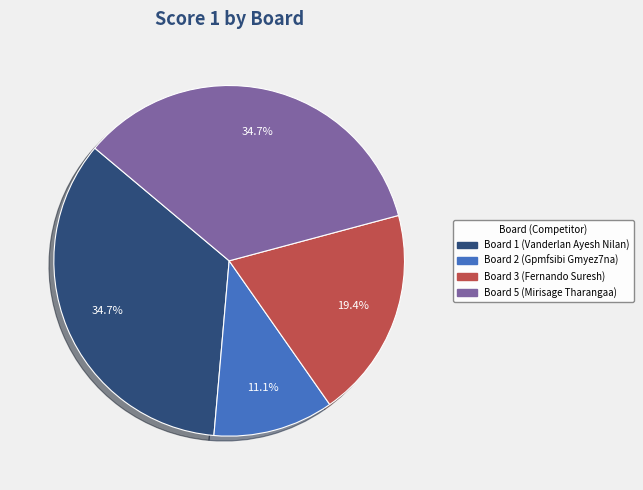

Is there a majority slice in this chart?

No